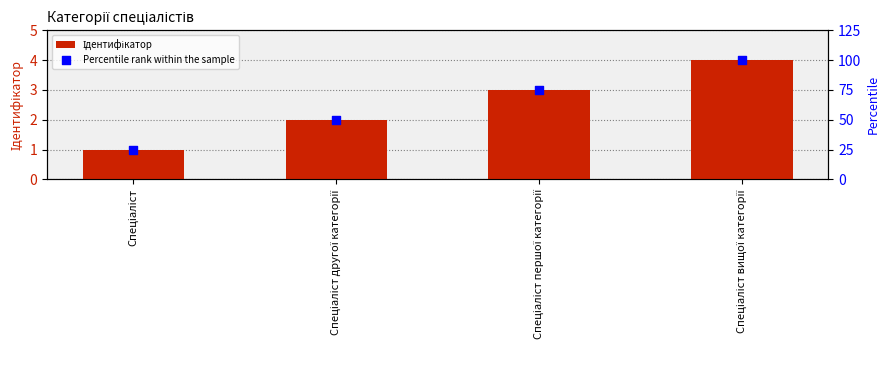

At how many categories does at least one series exceed 14?

4